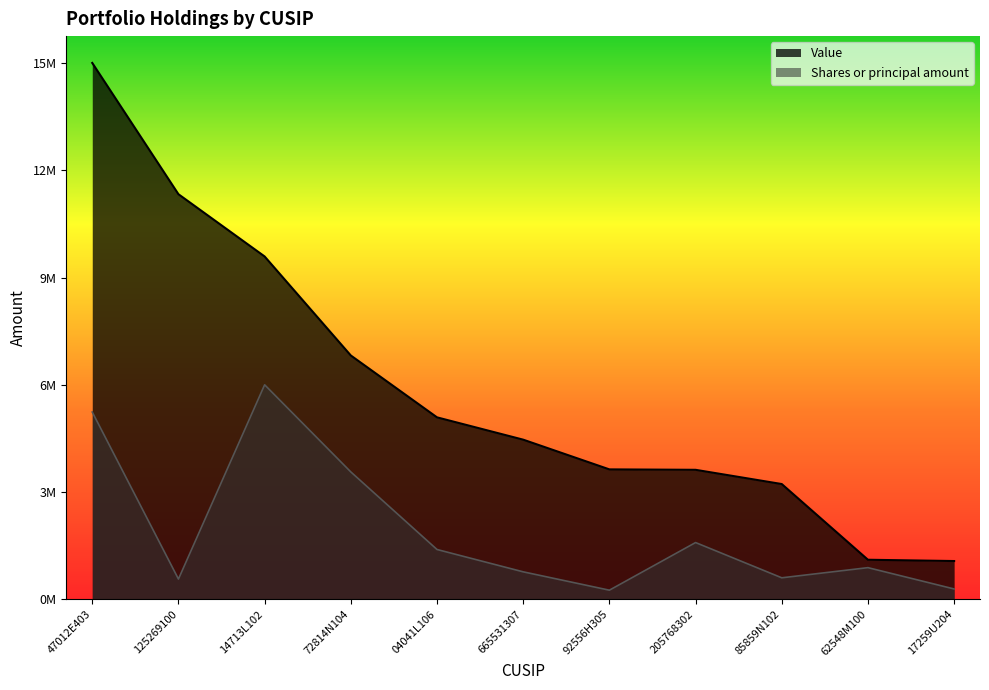

List the series in order of their overall mean, highest first.

Value, Shares or principal amount